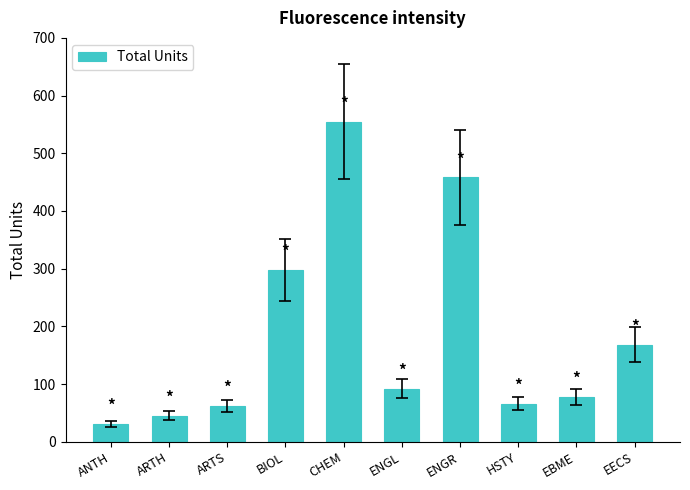

Which category has the highest value across all series?

CHEM